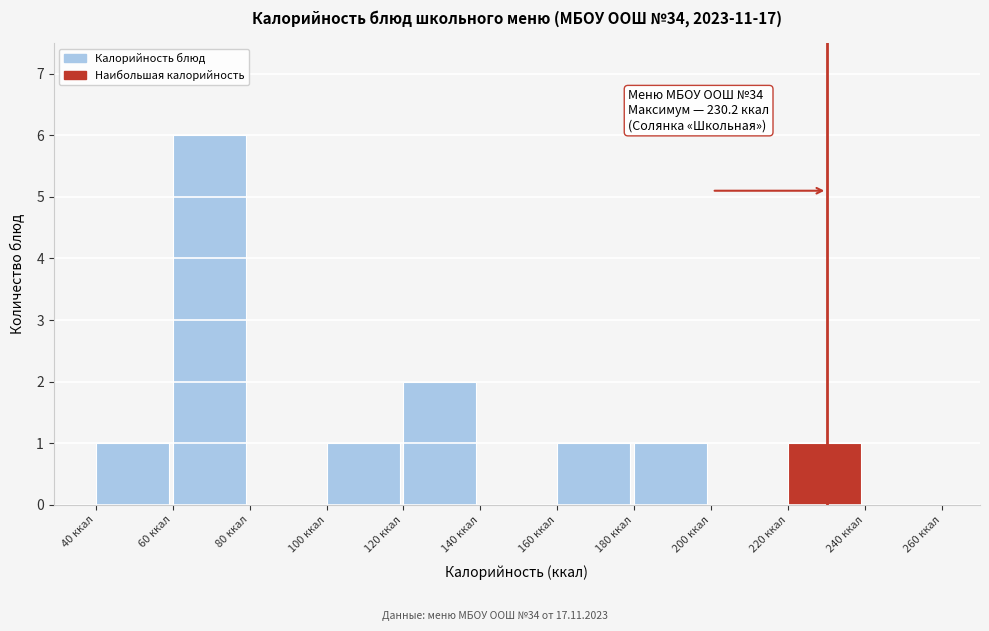

Which range on the x-axis has the tallest bar?

60 to 80